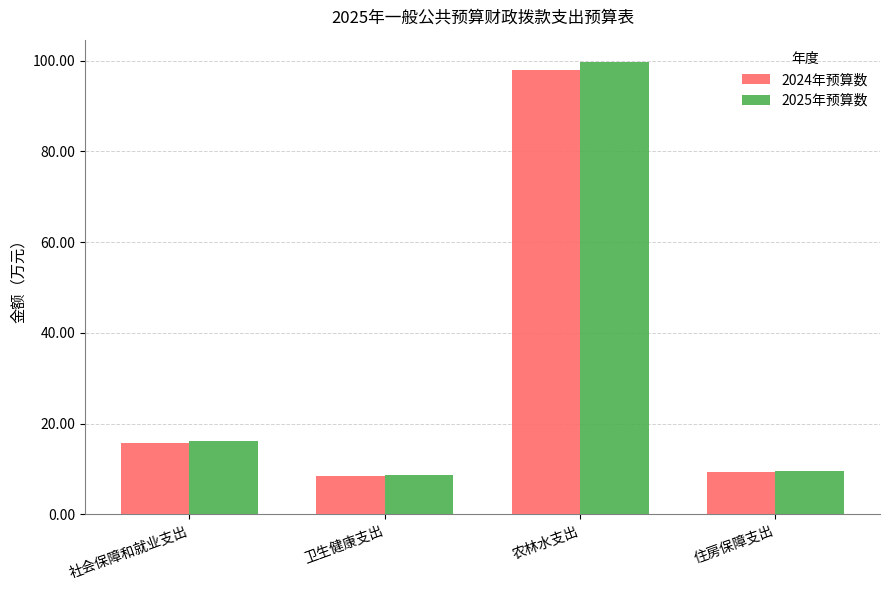

What is the label of the 1st bar from the right?

住房保障支出